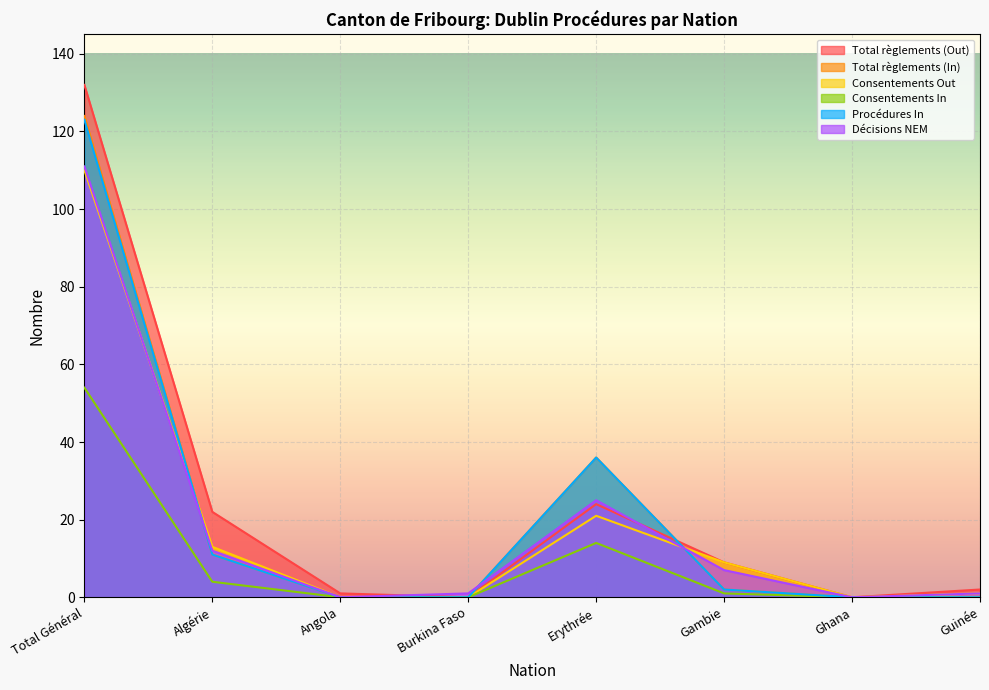

How many series are shown in this chart?

6